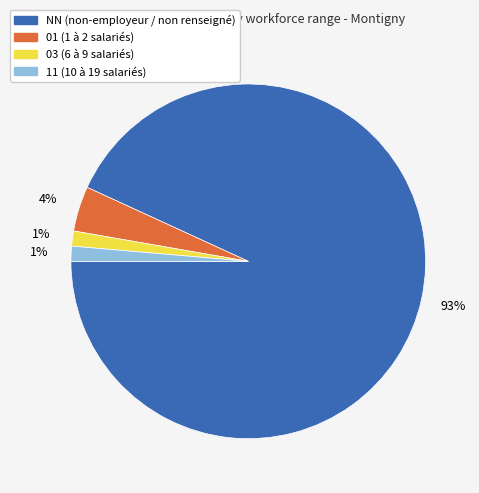

Is the sum of 03 (6 à 9 salariés) and 11 (10 à 19 salariés) greater than half?

No